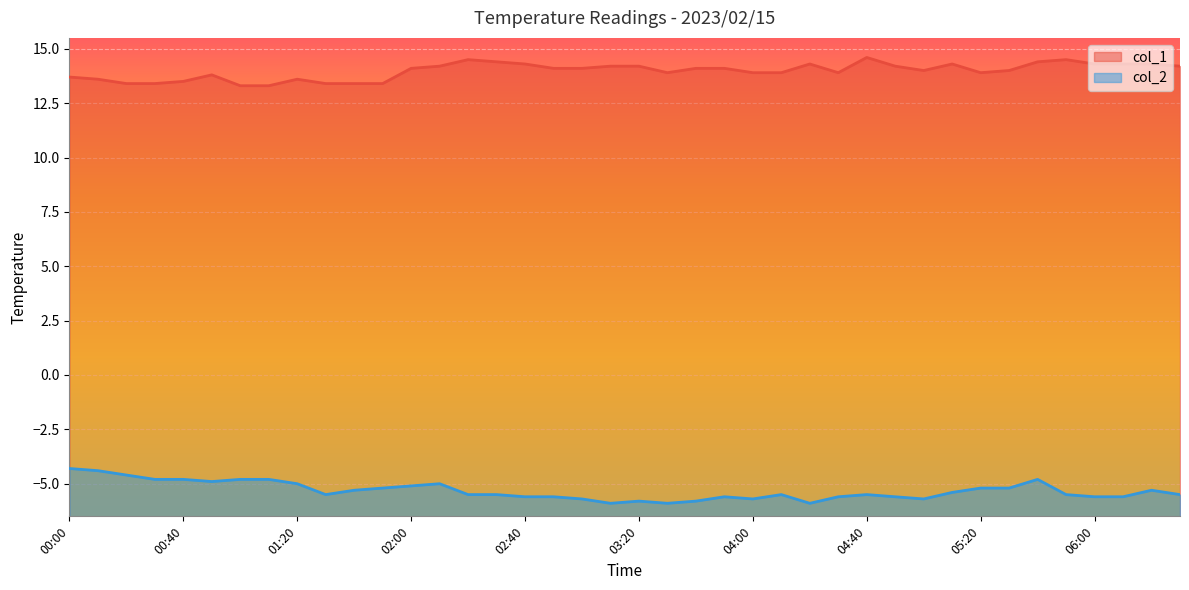

Read the col_1 value at 03:30.

13.9